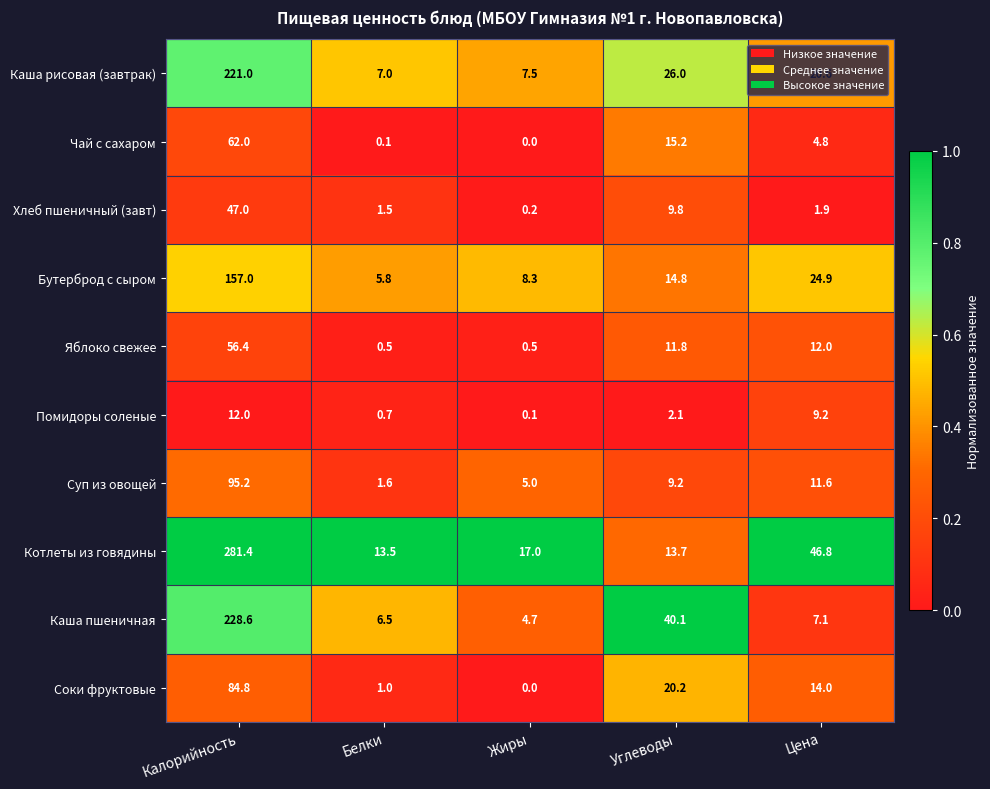

Is it true that Бутерброд с сыром equals 157.0 at Калорийность?

True